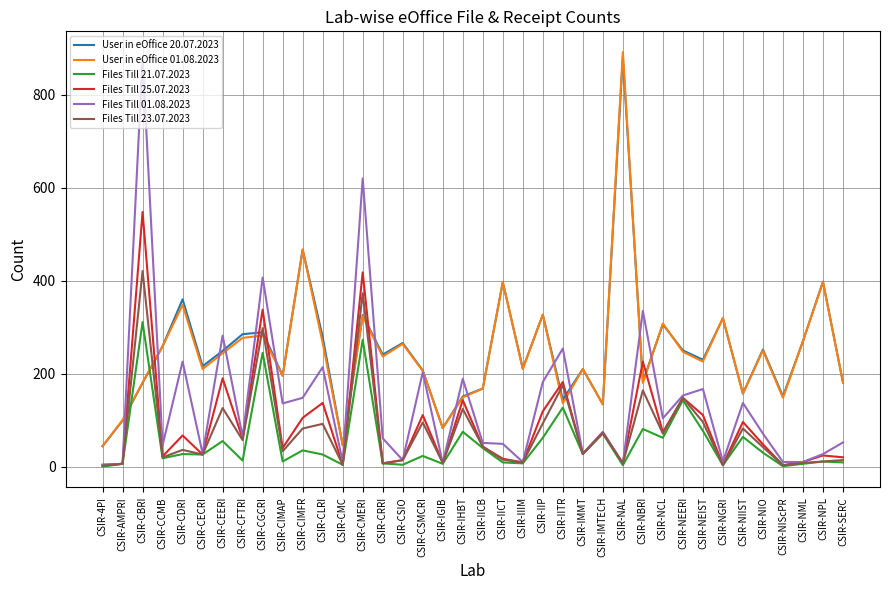

Where is the first local maximum for Files Till 01.08.2023?

CSIR-CBRI